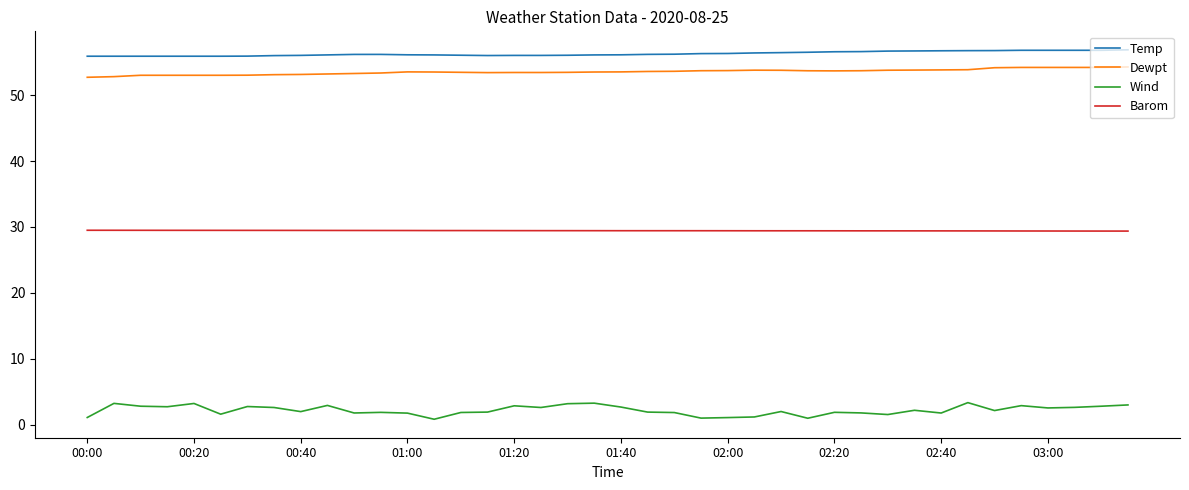

Which series has the largest range (max minus min)?

Wind